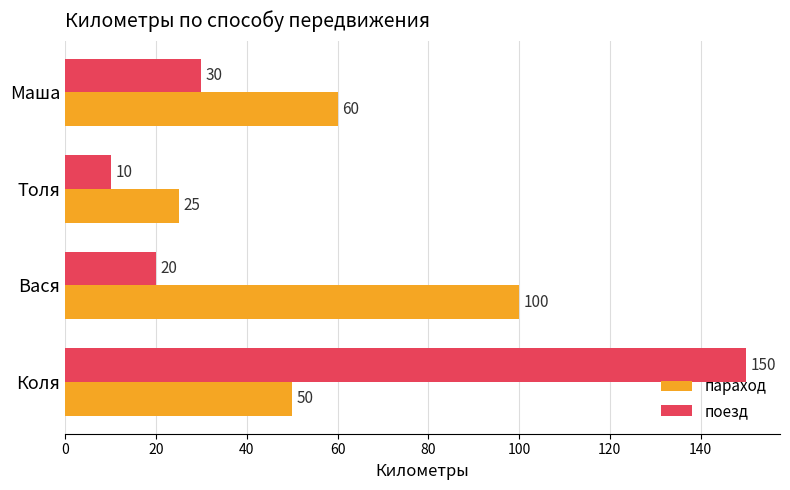

Which series has the largest range (max minus min)?

поезд